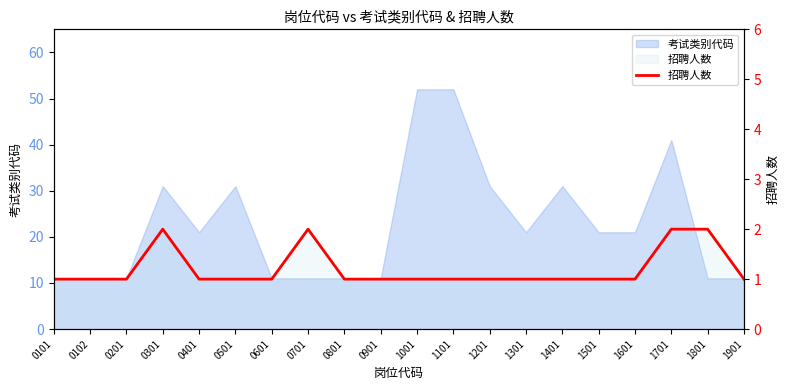

True or false: the data shows 1 at 1501.

False